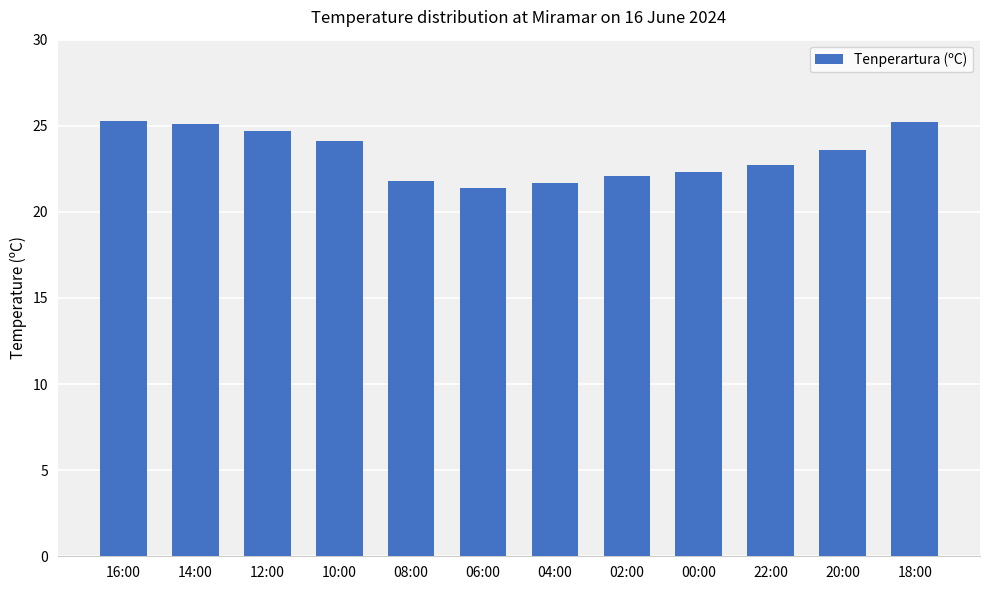

The chart shows a value of 25.2 at 18:00. True or false?

True